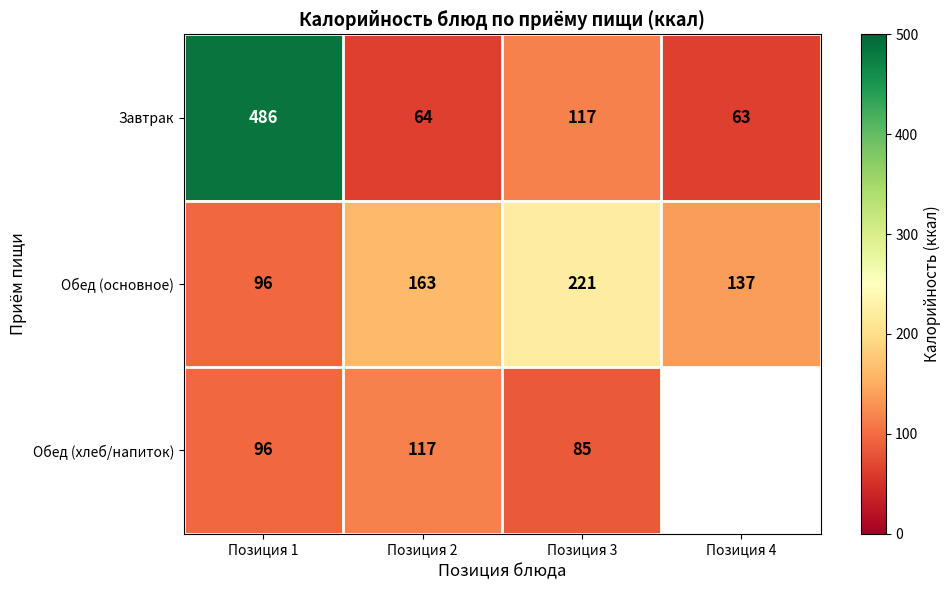

Which category has the highest value in the Завтрак series?

Позиция 1